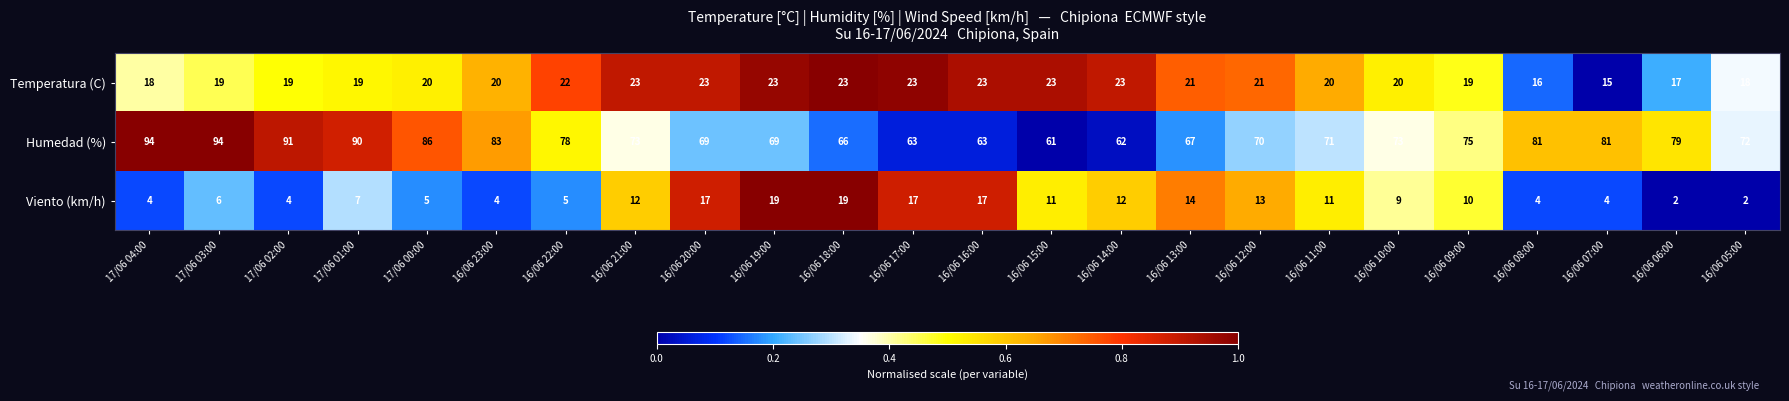

At which label does Viento (km/h) first exceed 10?

16/06 21:00